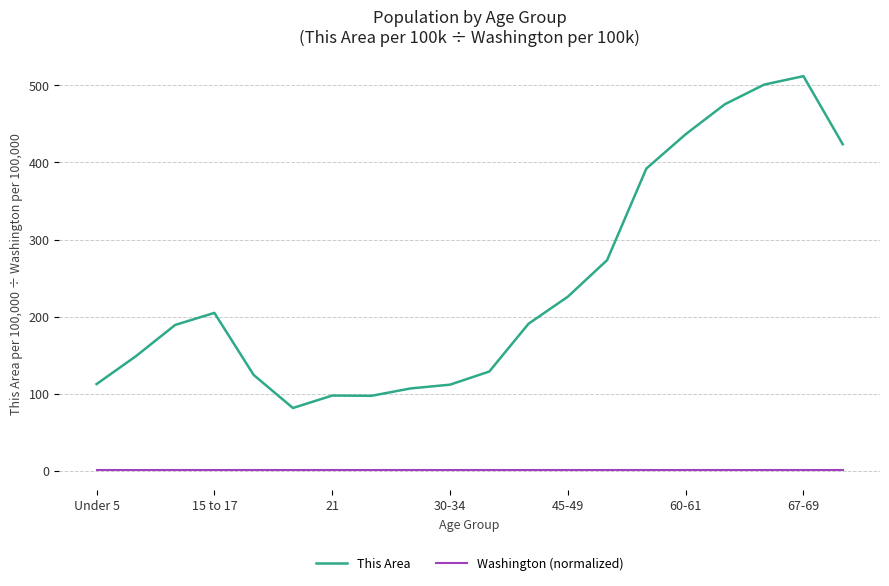

What is the difference between the maximum and minimum values in the This Area series?

429.9